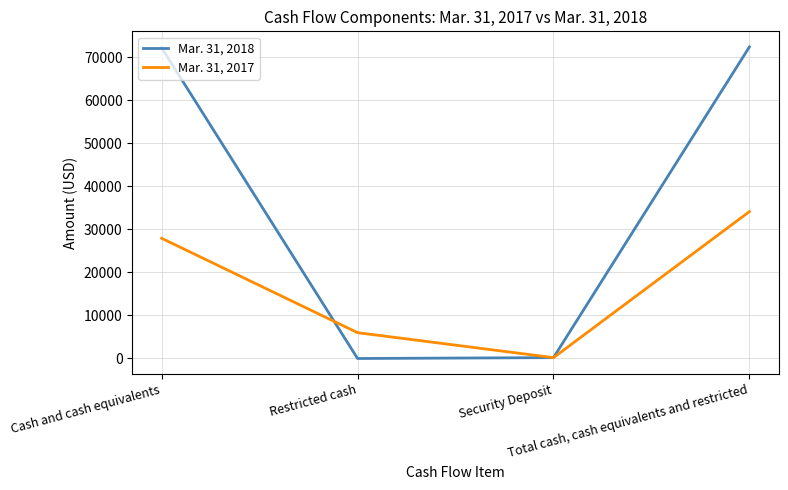

Which series has the widest spread of values?

Mar. 31, 2018